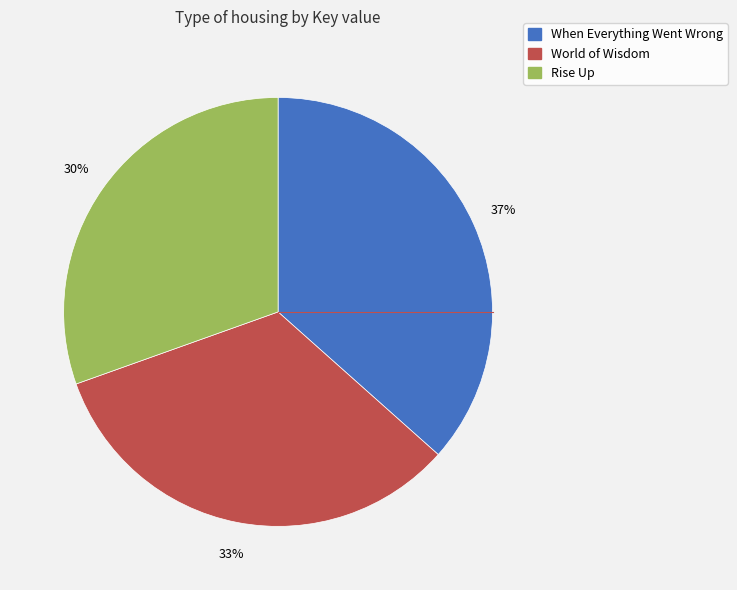

To the nearest percent, what is the combined percentage of World of Wisdom and Rise Up?

63%